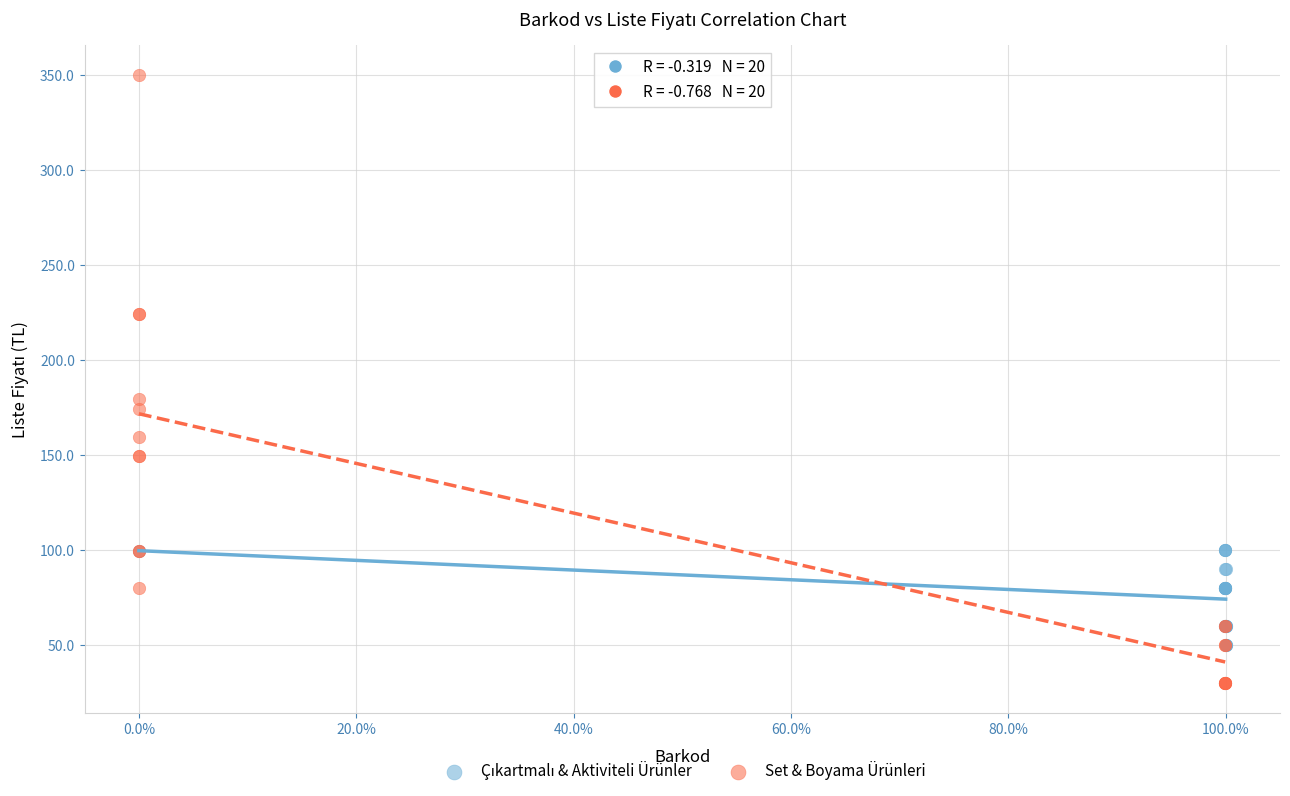

Which series has the widest spread of Y values?

Set & Boyama Ürünleri